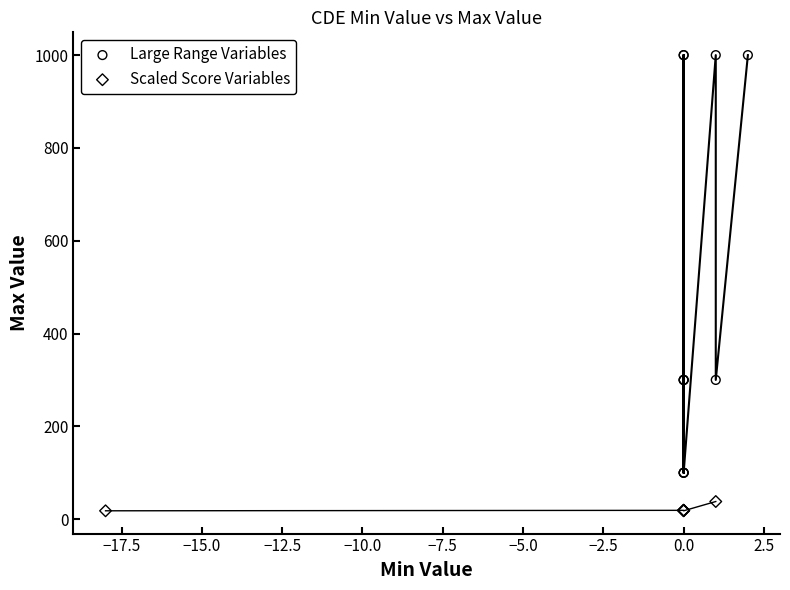

Which series contains the lowest Y value?

Scaled Score Variables